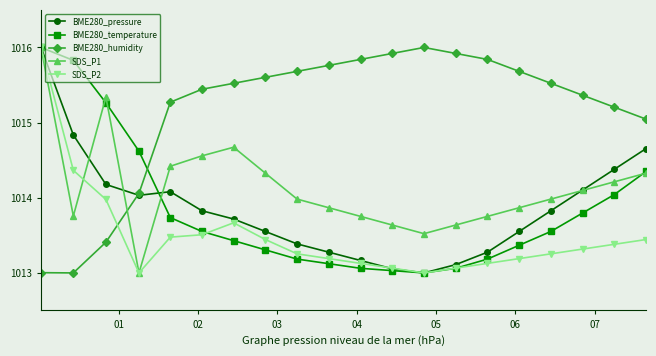

True or false: BME280_humidity and SDS_P2 intersect in this chart.

True